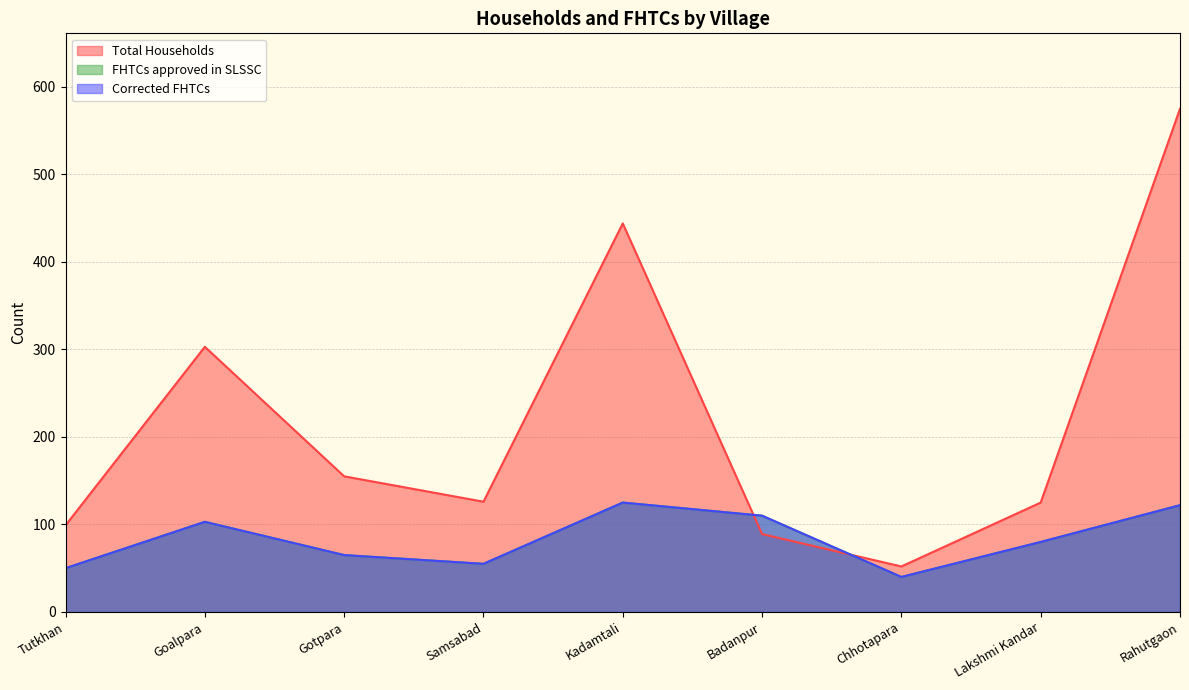

What are all the series names shown in the legend?

Total Households, FHTCs approved in SLSSC, Corrected FHTCs